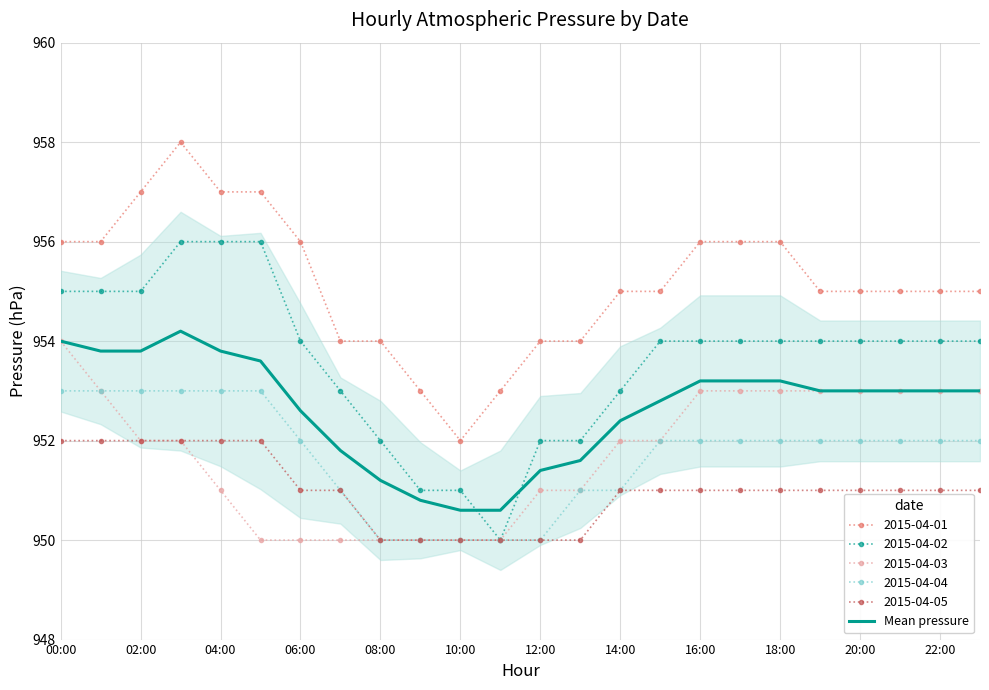

What is the difference between the maximum and minimum values?

3.6